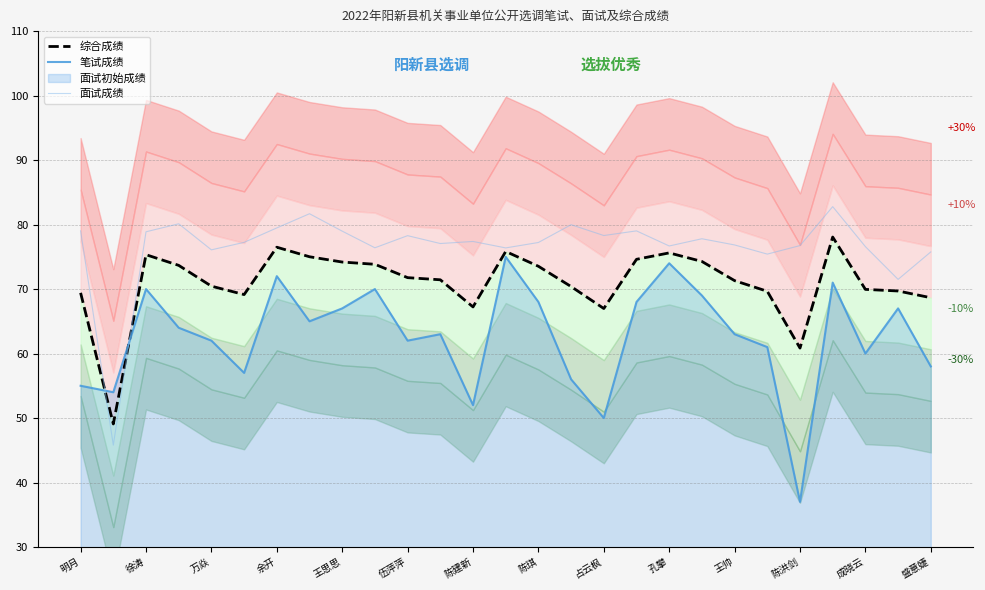

What is the label of the 8th point from the right?

19